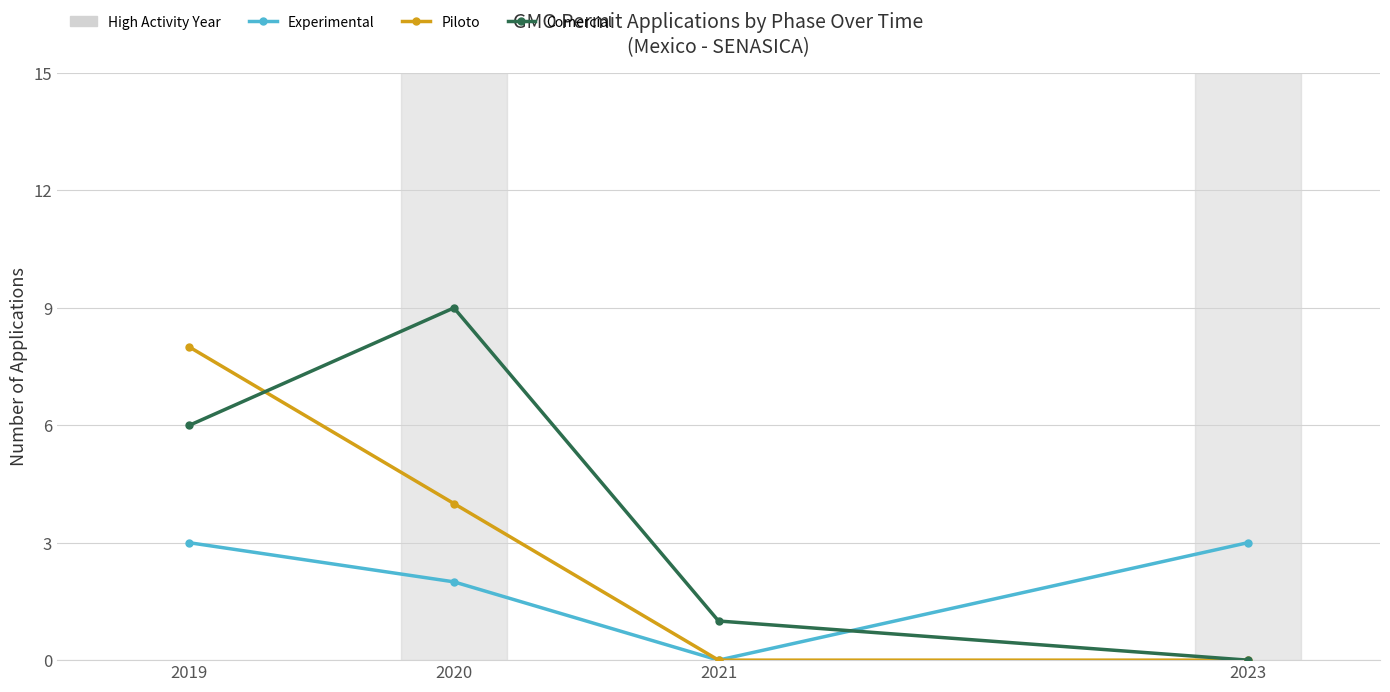

Which series changed the most between 2019 and 2020?

Piloto